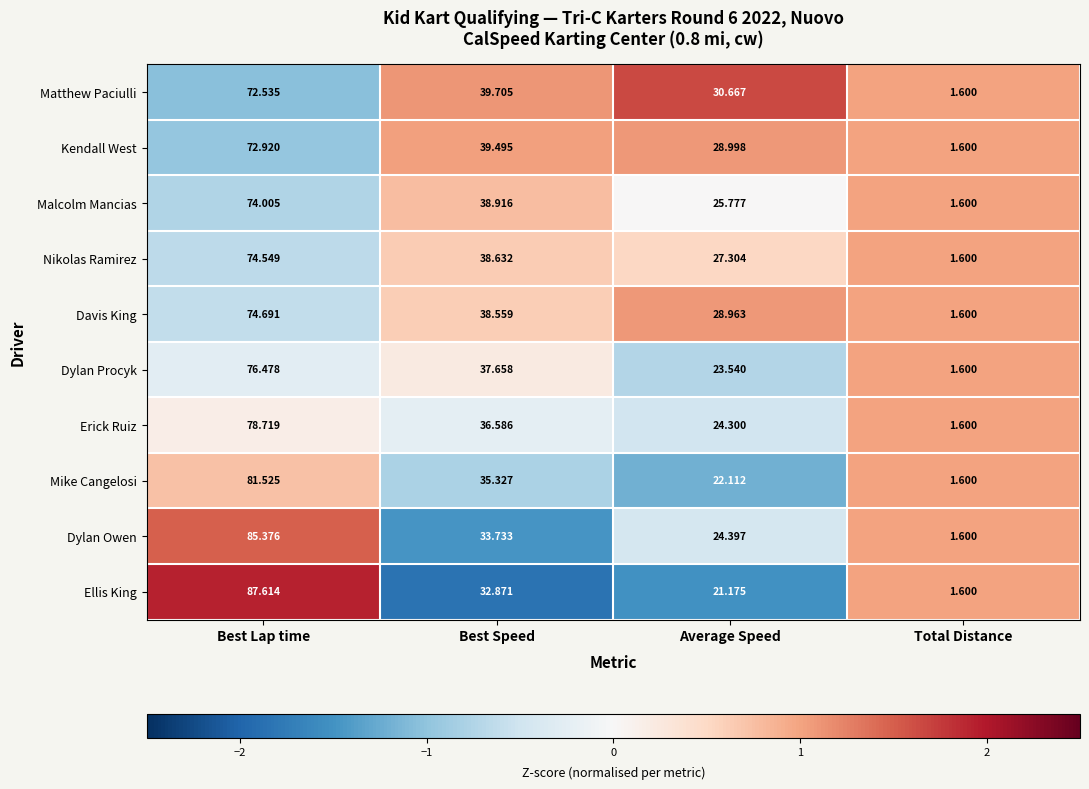

Where does the Erick Ruiz series first go above 36?

Best Lap time